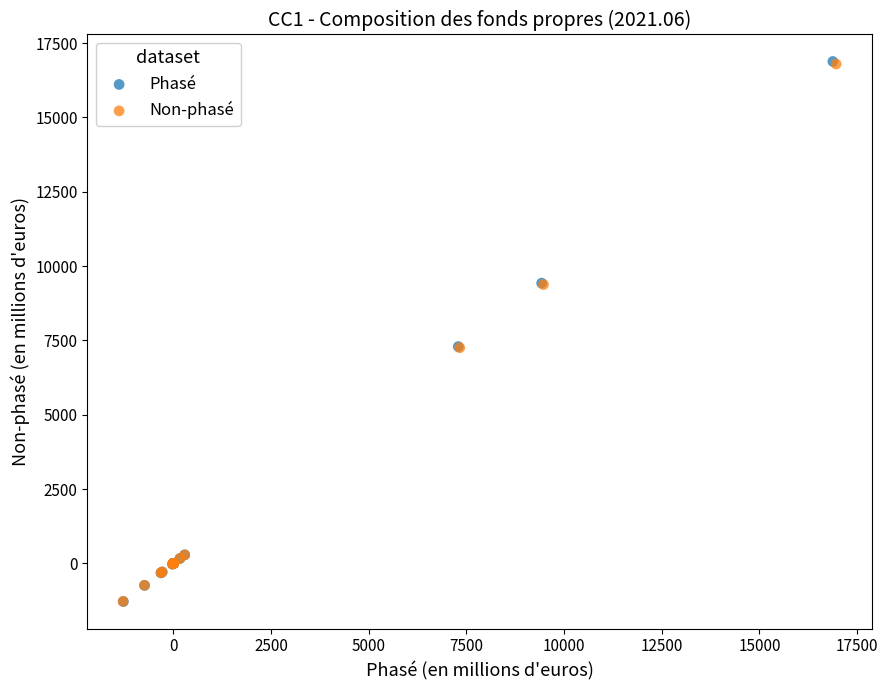

Which series has the widest spread of Y values?

Phasé